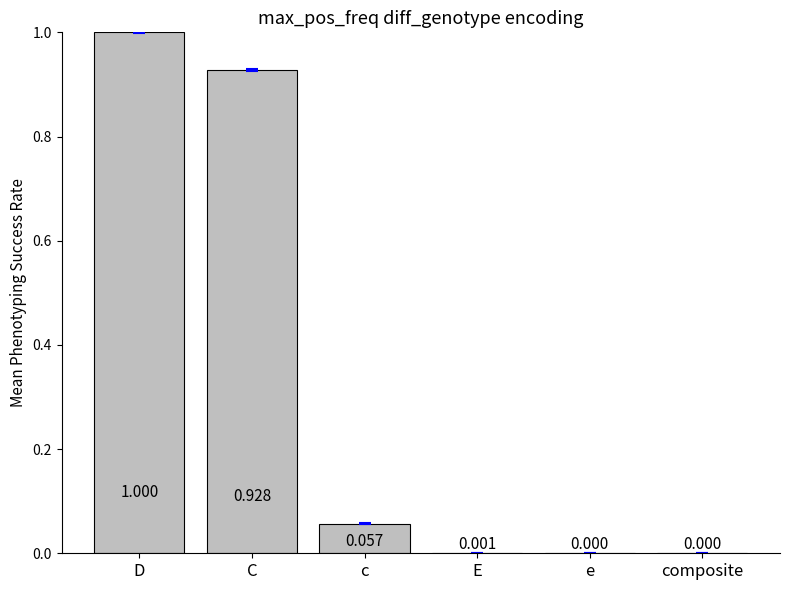

Between C and e, which is larger?

C